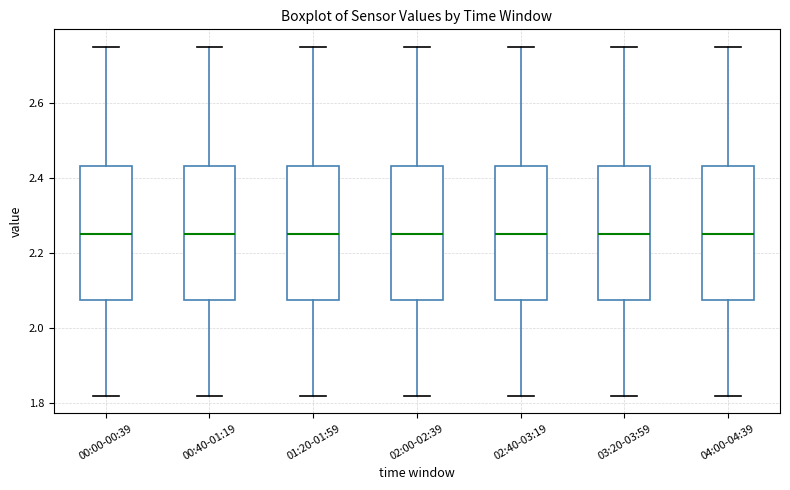

Where does the median line of the box for 03:20-03:59 sit on the y-axis? The values are not printed on the chart, so give them approximately, as read against the axis.

2.26